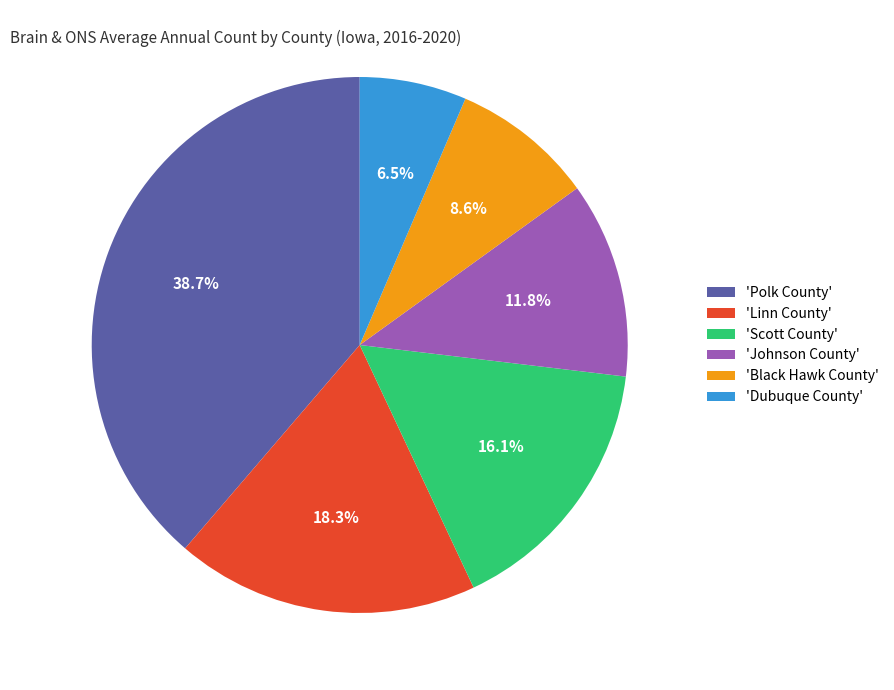

How many segments does this pie chart have?

6